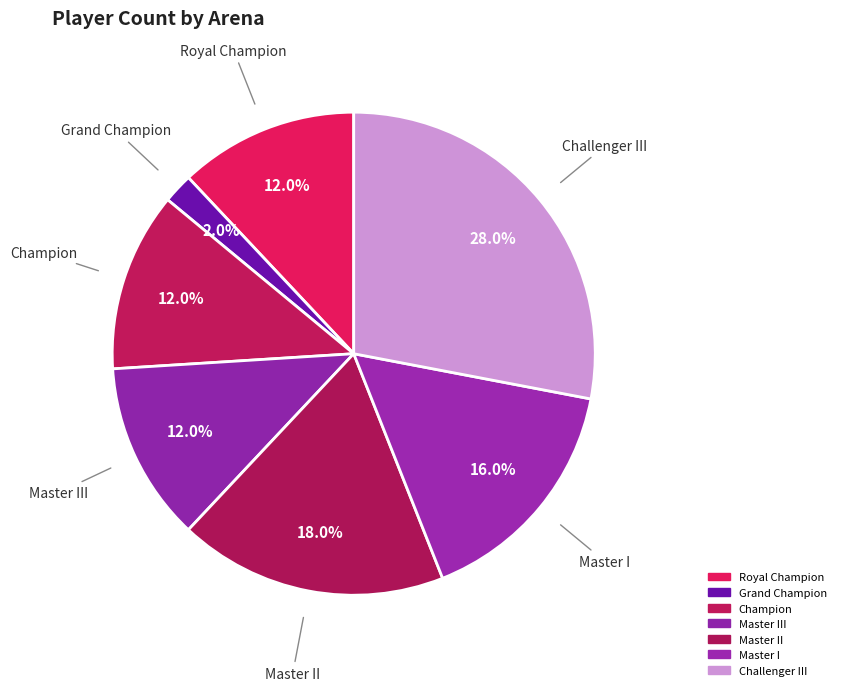

How many slices are in this pie chart?

7